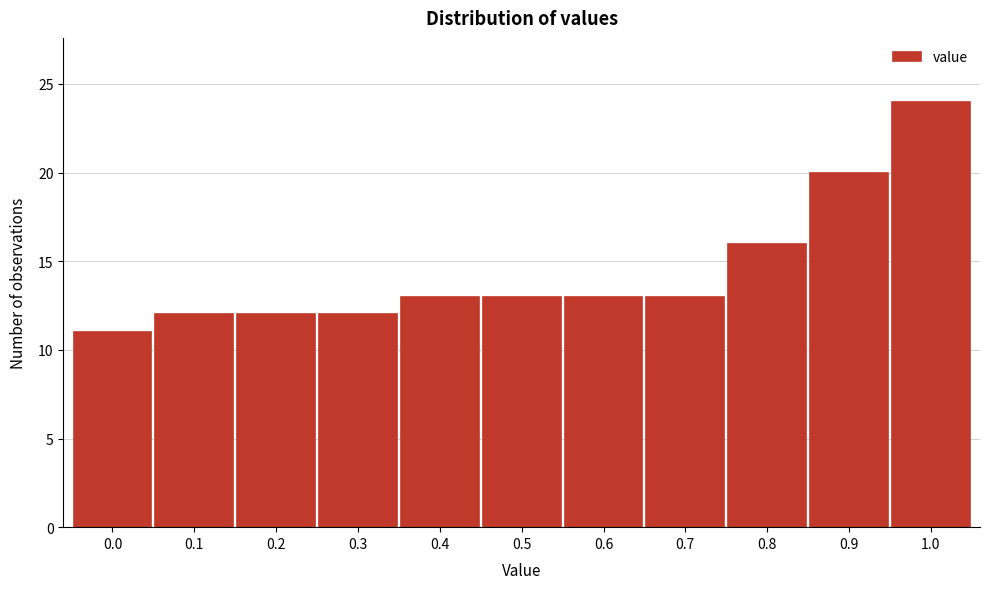

Reading left to right, list all the values displayed in this chart.

0.0=11	0.1=12	0.2=12	0.3=12	0.4=13	0.5=13	0.6=13	0.7=13	0.8=16	0.9=20	1.0=24